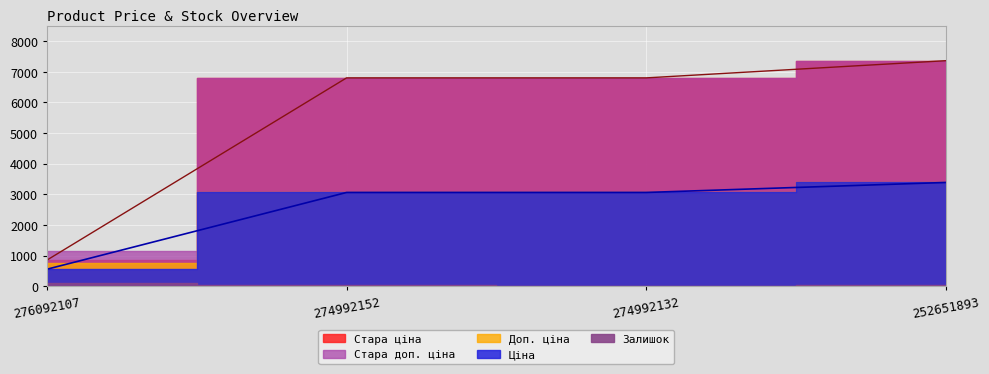

List the series in order of their peak value, highest first.

Стара ціна, Стара доп. ціна, Доп. ціна, Ціна, Залишок